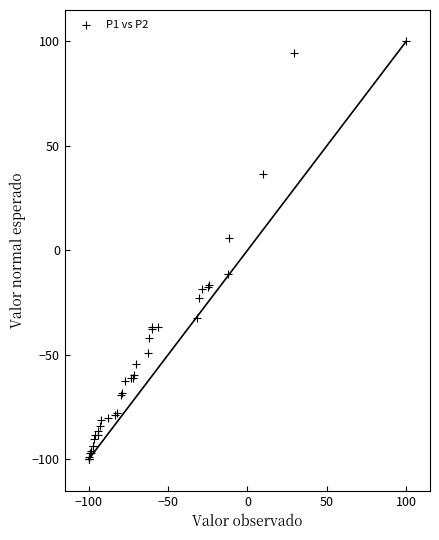

What Y value in the scatter plot is closest to 0?

5.7